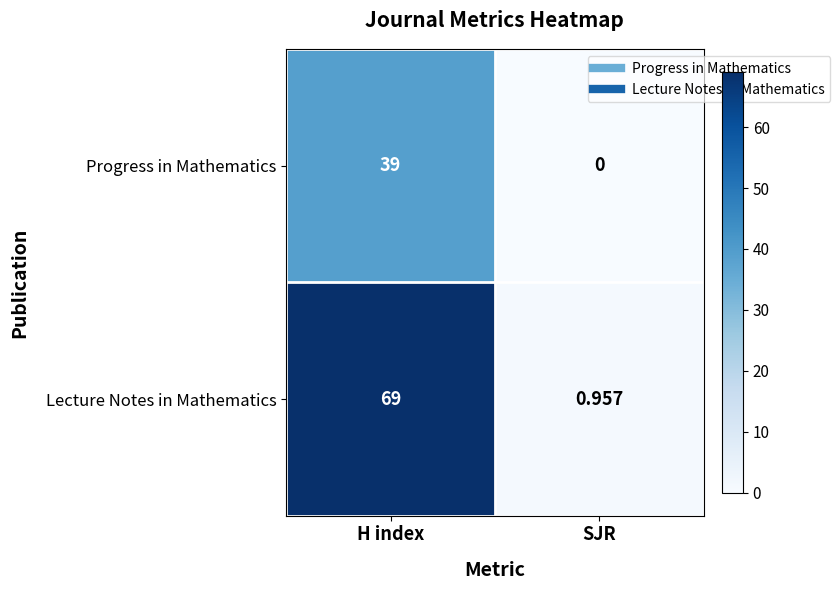

Is the value of Progress in Mathematics at SJR greater than the value of Lecture Notes in Mathematics at SJR?

No